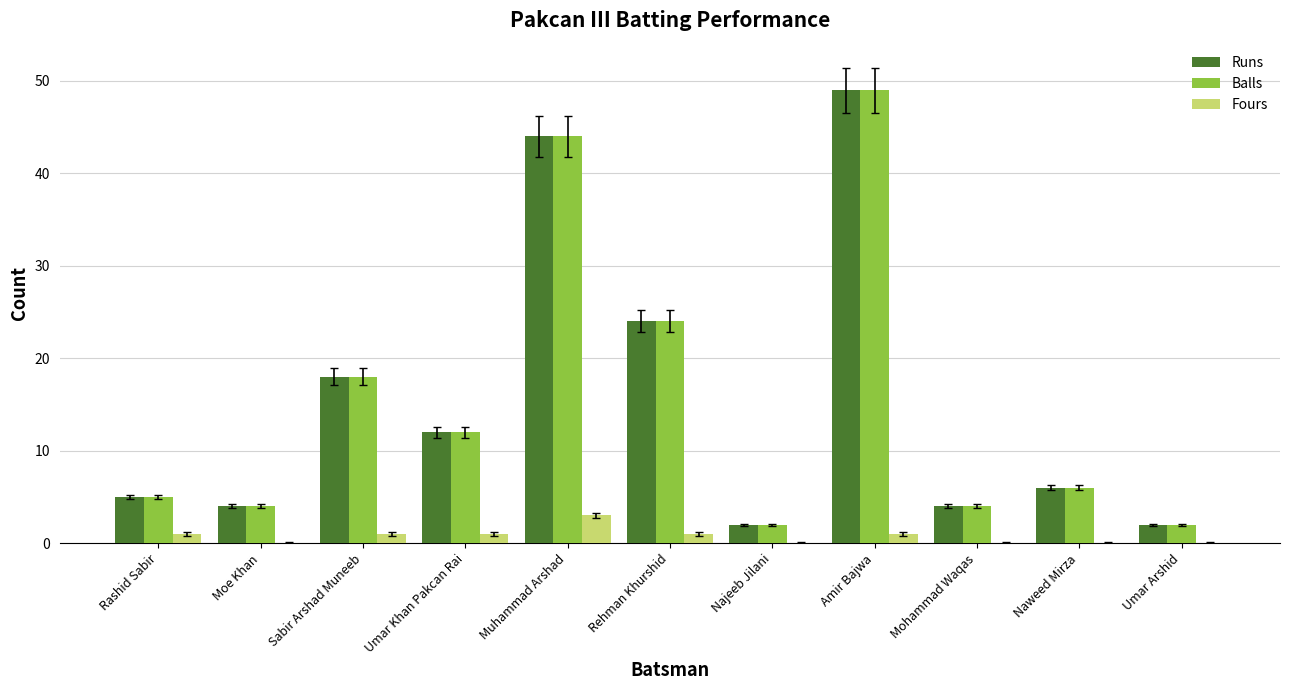

How many series are shown in this chart?

3